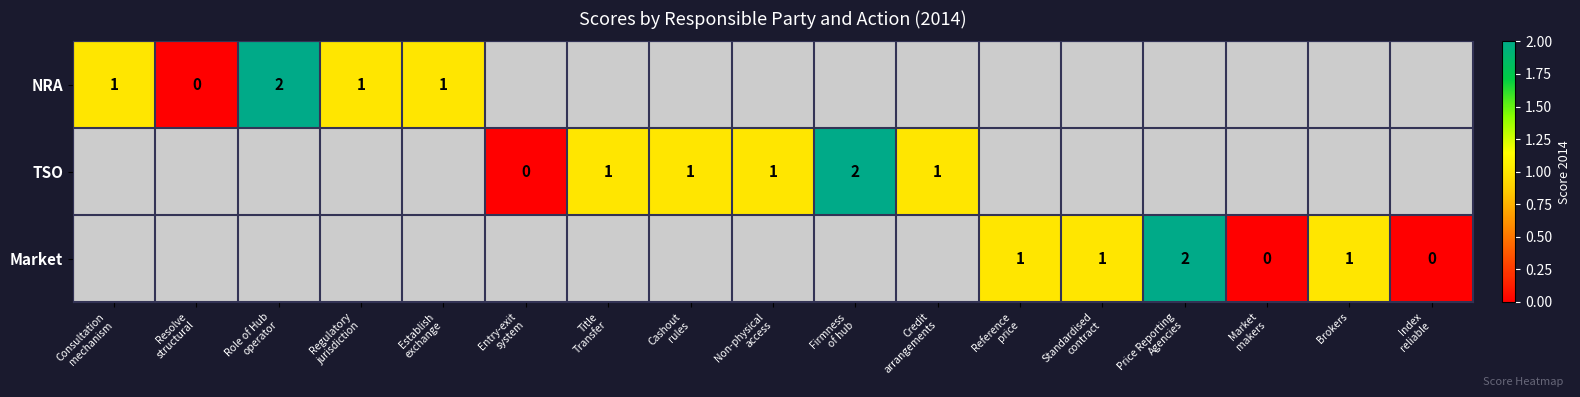

Which has a higher value, Non-physical
access or Cashout
rules?

Cashout
rules